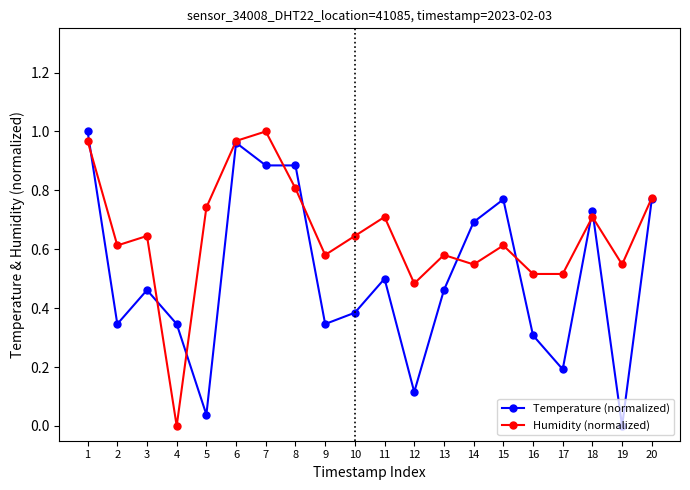

True or false: Humidity (normalized) has more than 0 interior local peaks.

True